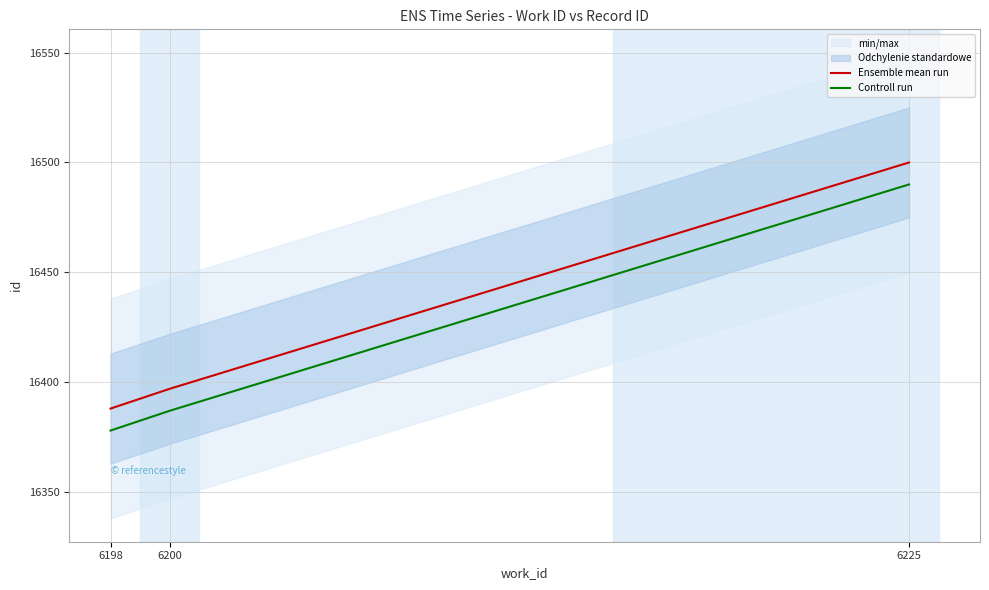

What is the value of the Controll run point at the 3rd from the left?

16490